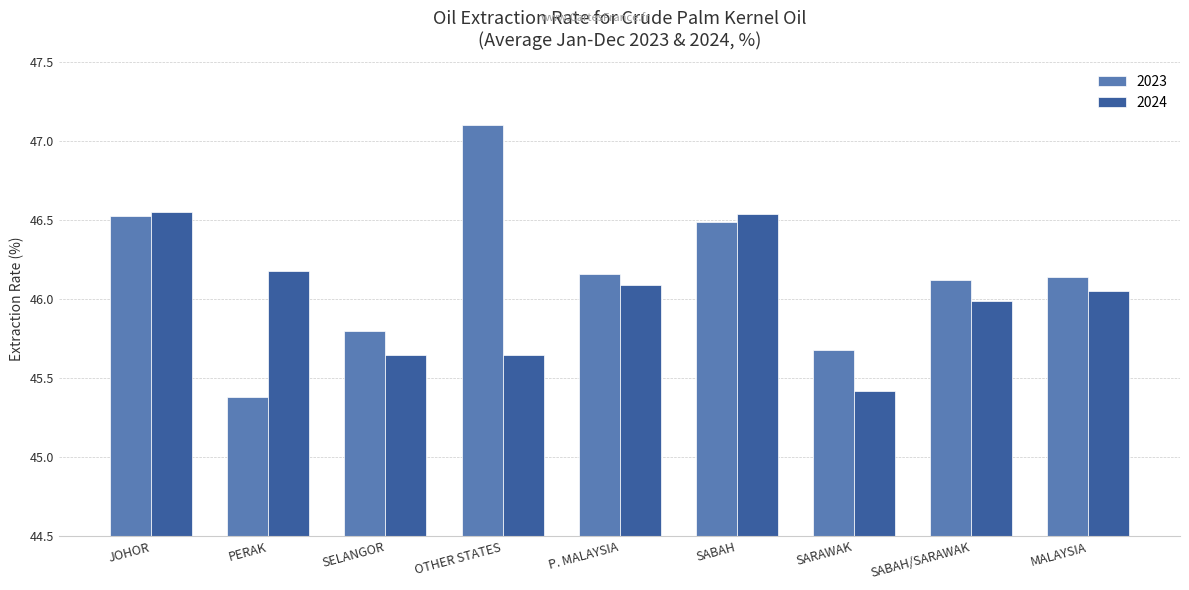

What is the maximum value for 2023?

47.1